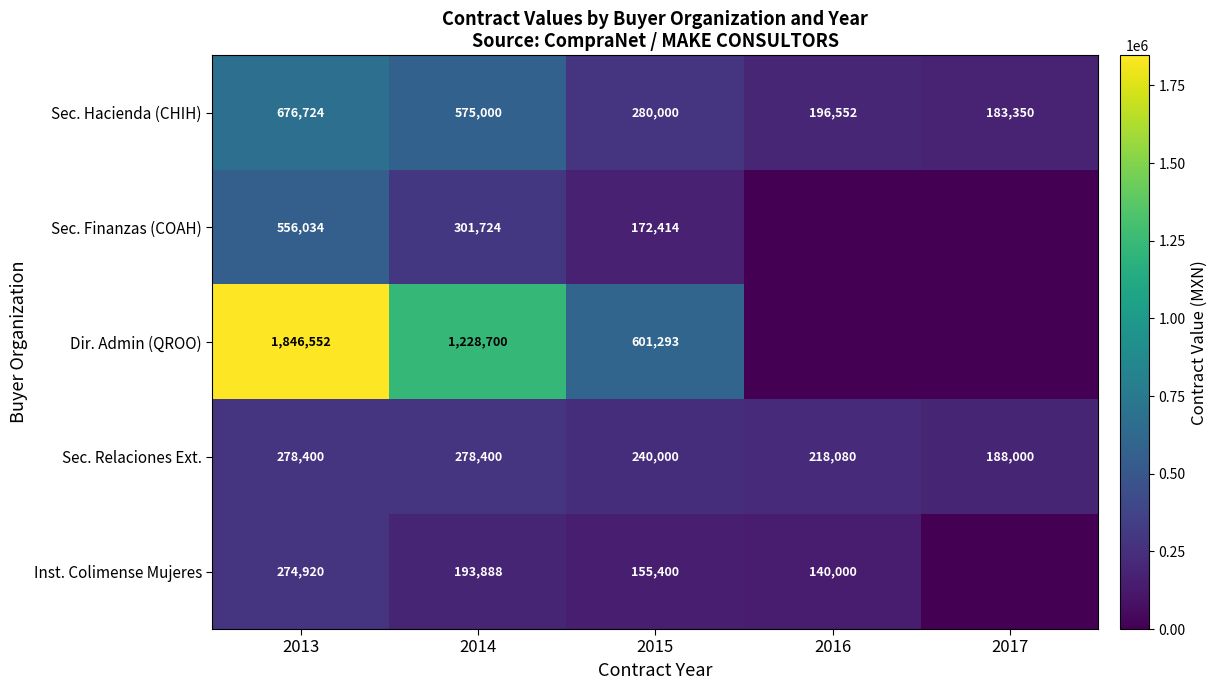

Is the value of Sec. Relaciones Ext. at 2016 greater than the value of Sec. Finanzas (COAH) at 2013?

No